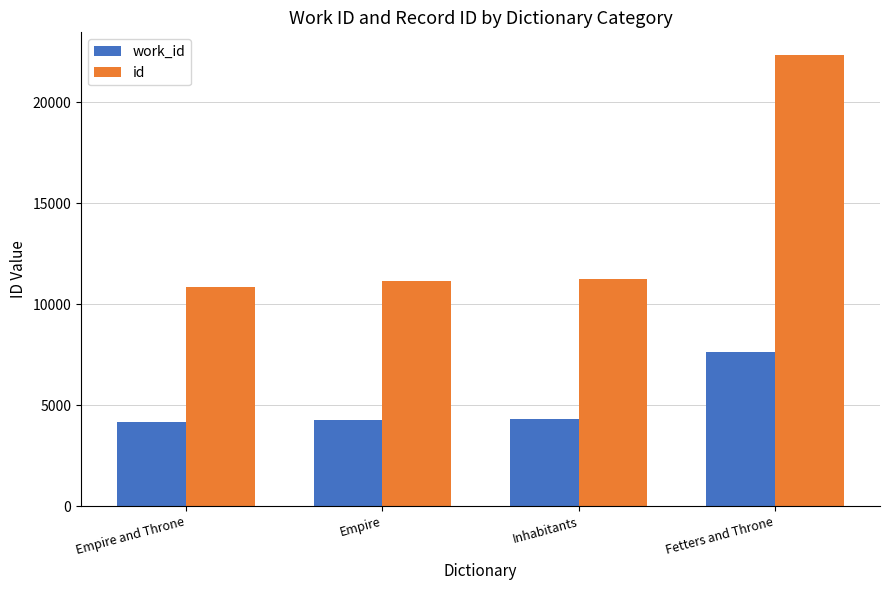

Between Empire and Fetters and Throne, which series saw the biggest shift?

id